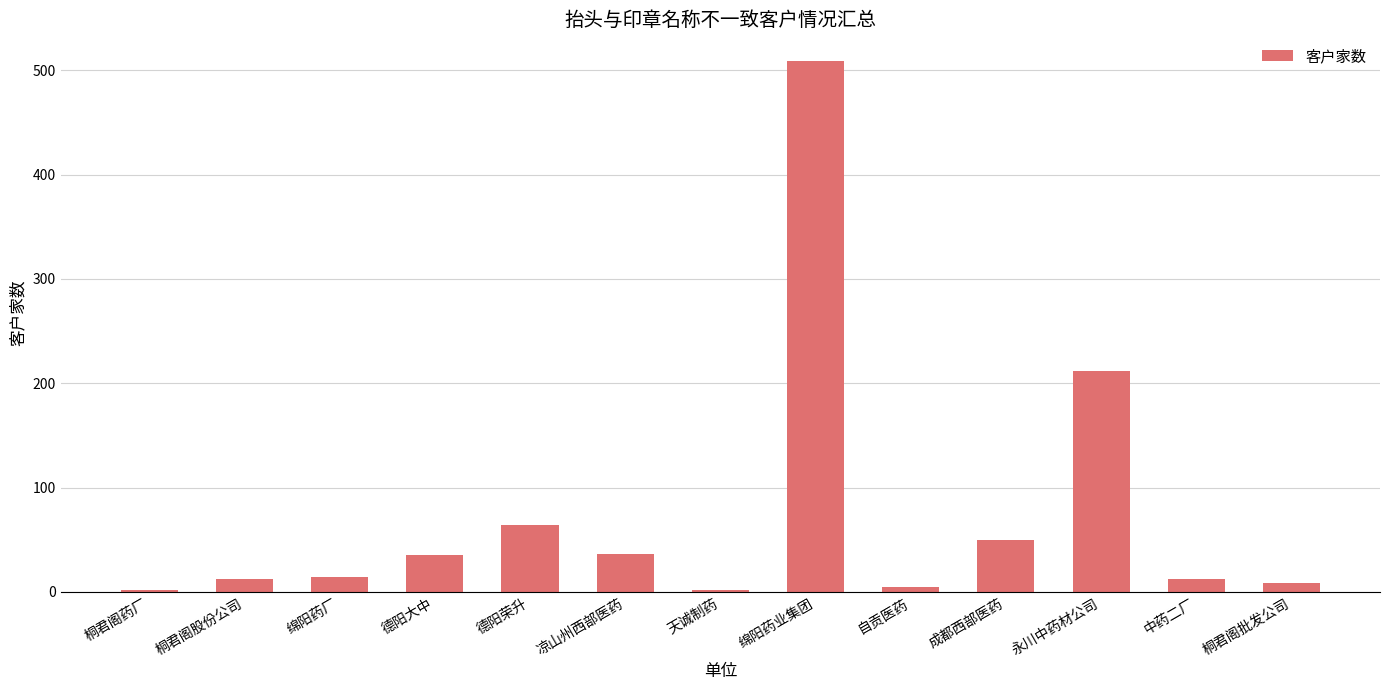

What is the difference between the values at 天诚制药 and 桐君阁股份公司?

10